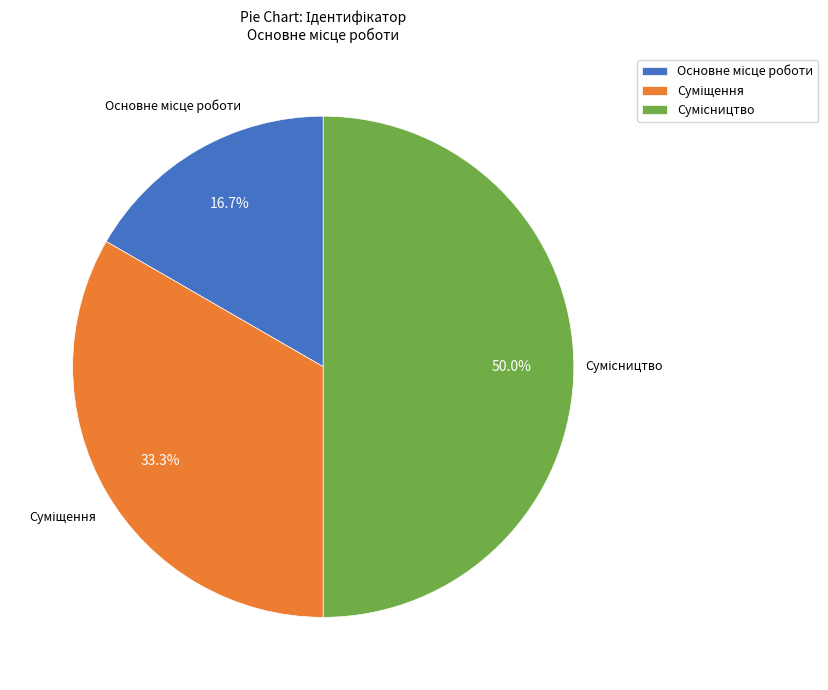

To the nearest percent, what is the average slice percentage?

33%